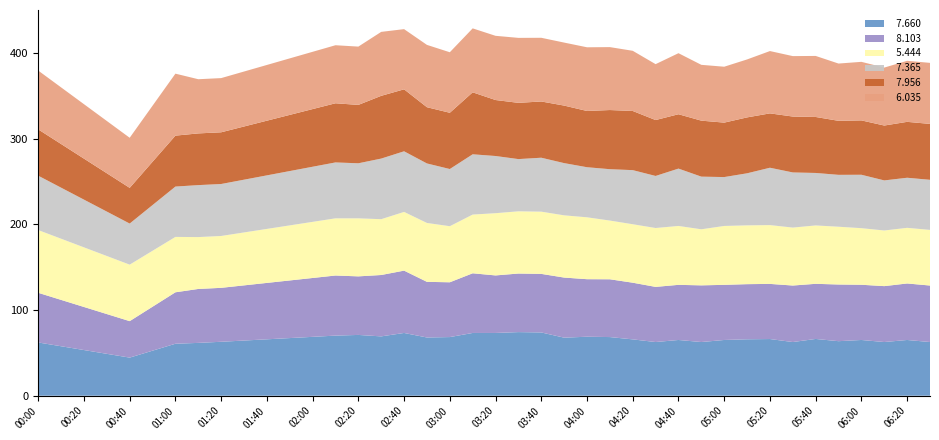

What is the total value across all series at 01:20?

371.0